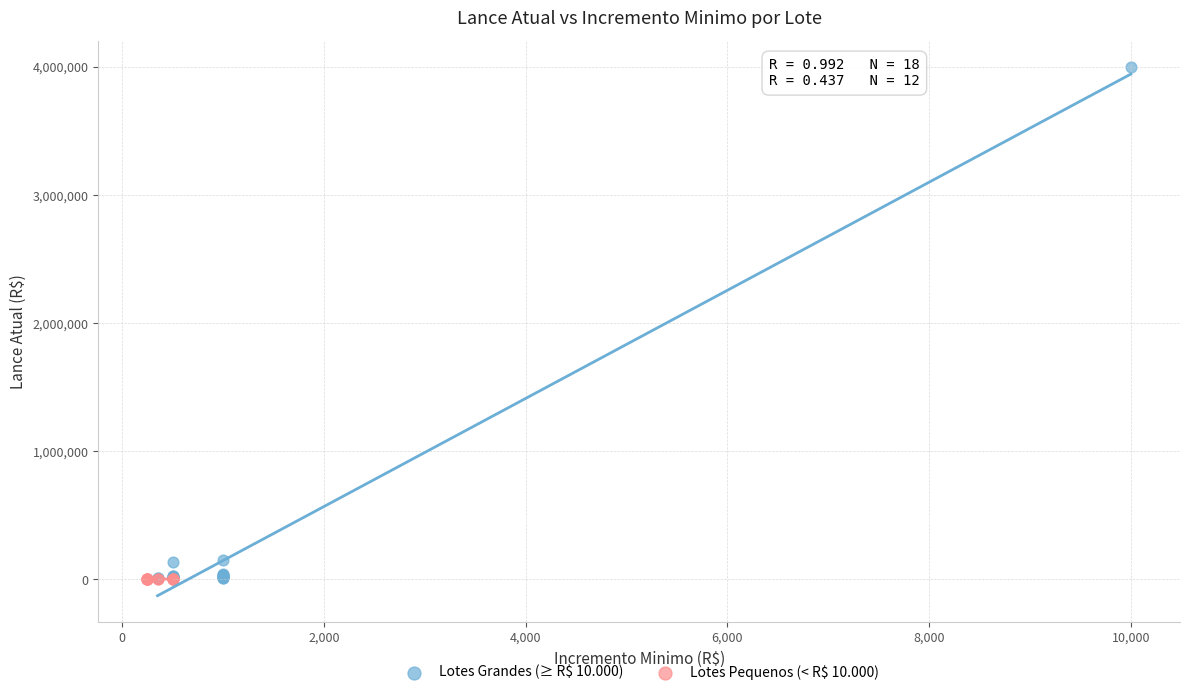

Which series reaches the maximum Y coordinate?

Lotes Grandes (≥ R$ 10.000)